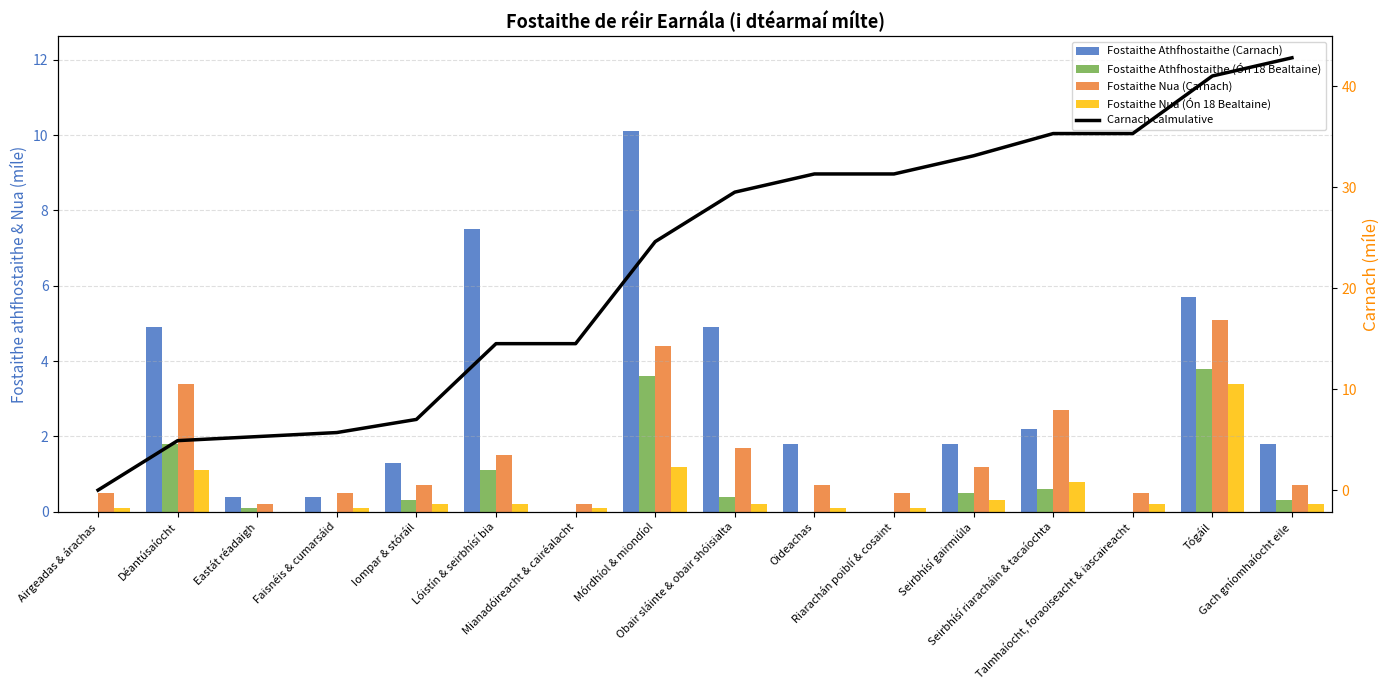

At which label does Carnach calmulative first exceed 29?

Obair sláinte & obair shóisialta